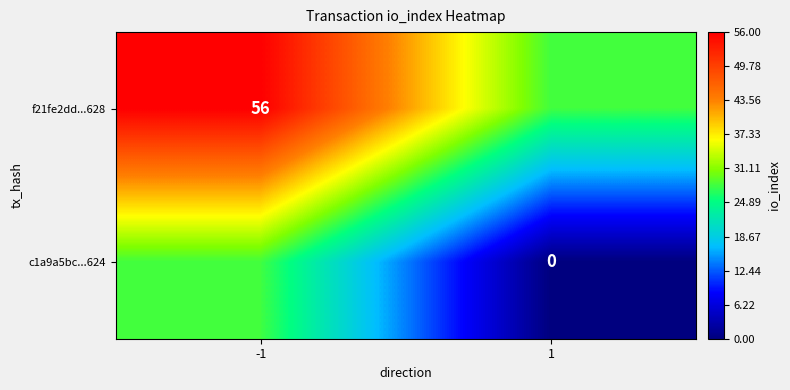

The f21fe2dd...628 series shows 89 at -1. True or false?

False